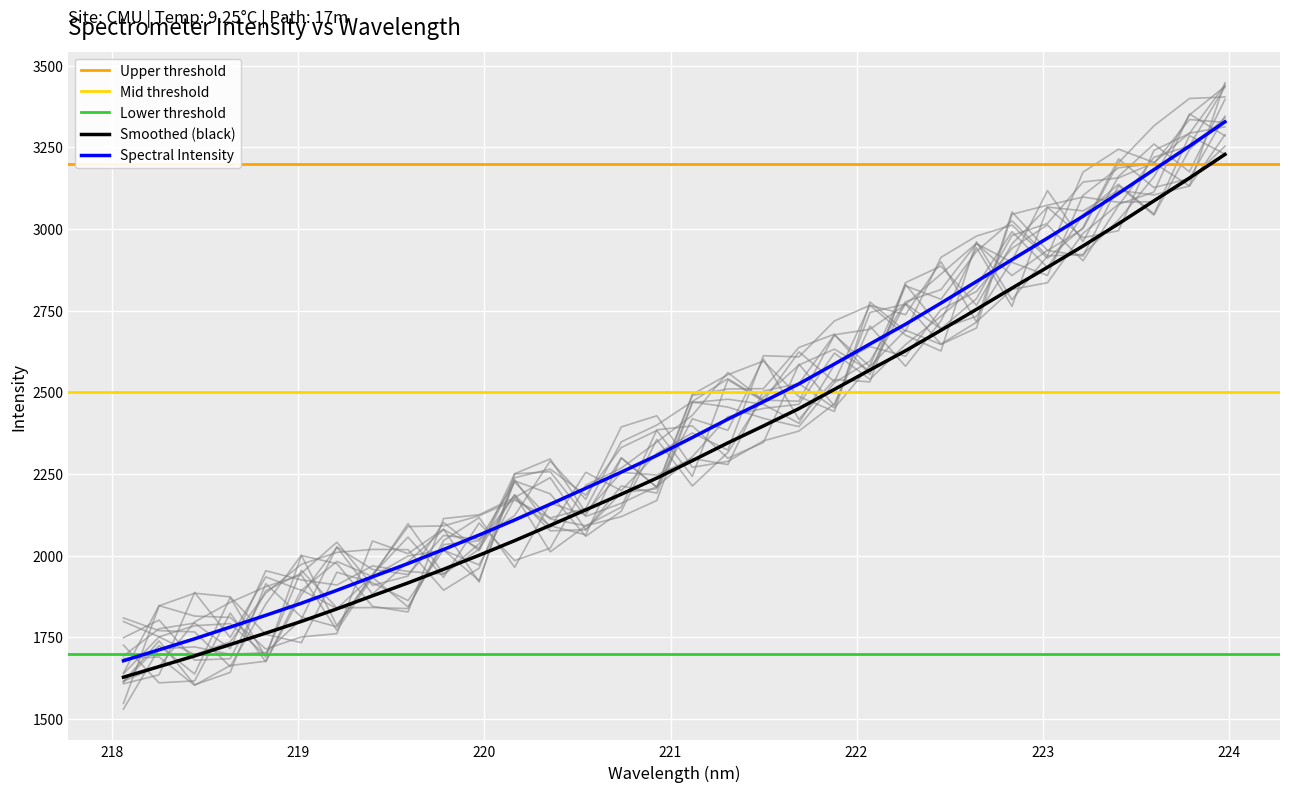

True or false: Smoothed (black) and Spectral Intensity intersect in this chart.

False